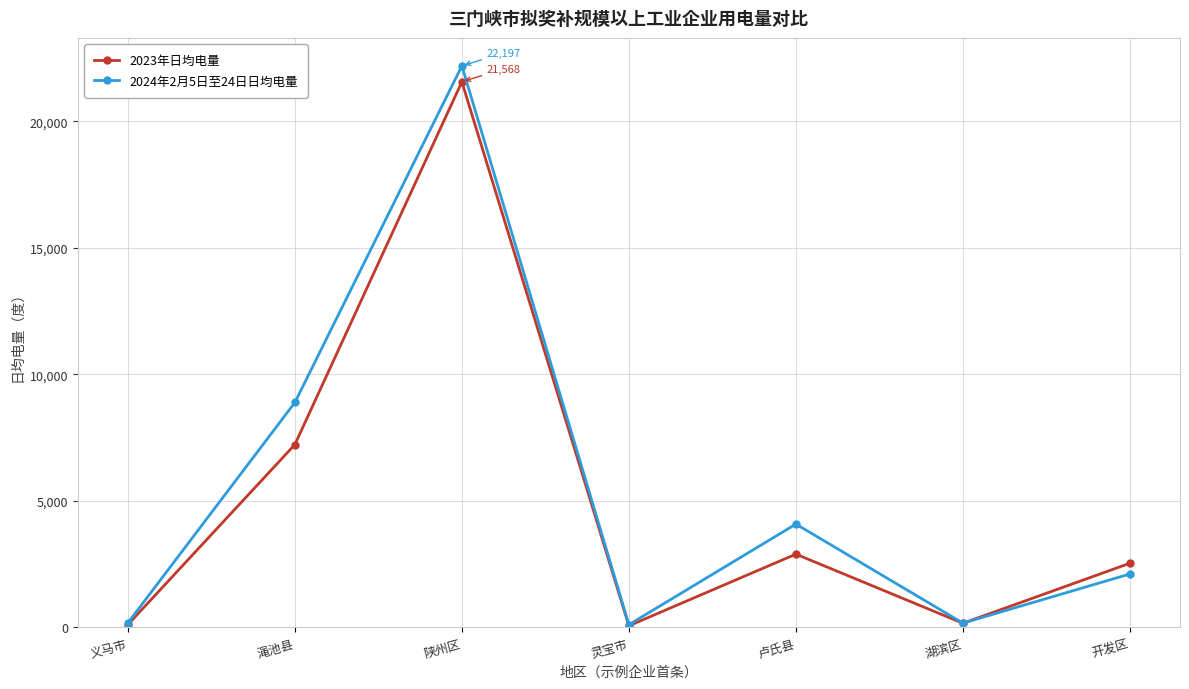

How many values in the 2023年日均电量 series are below 2538?

3